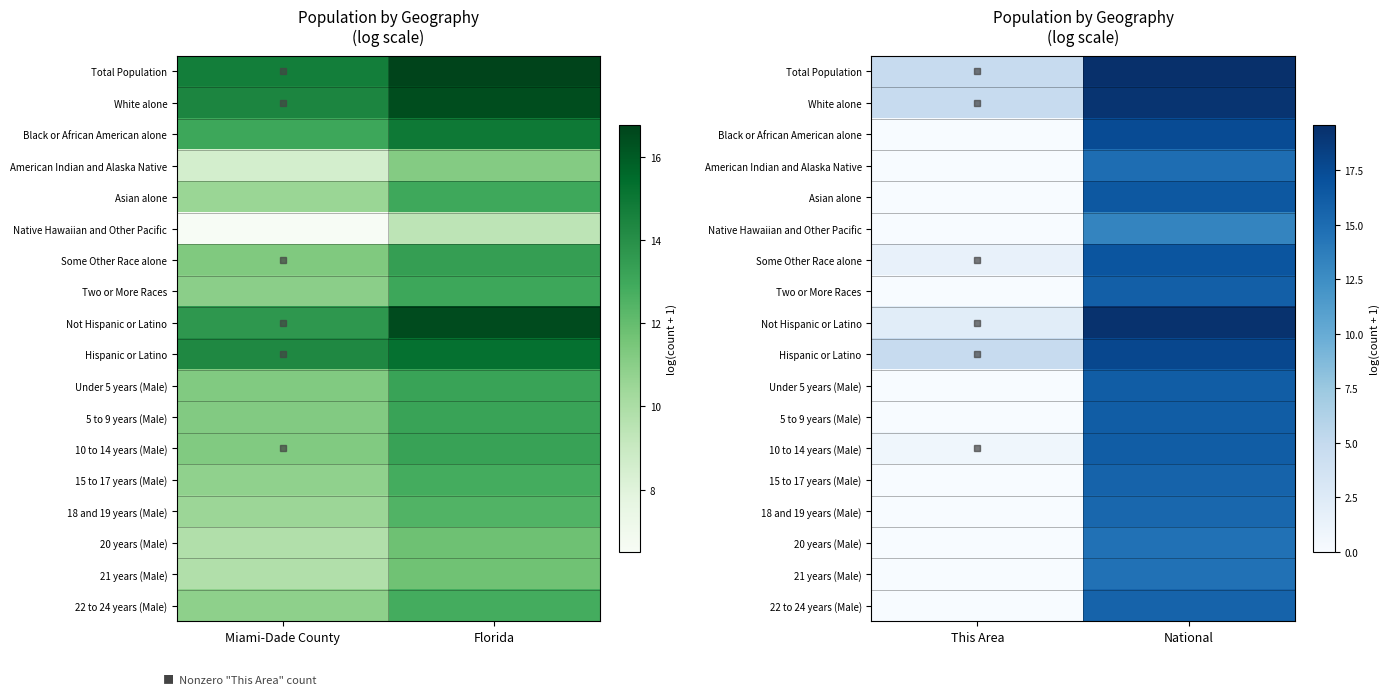

At how many categories does at least one series exceed 3?

2